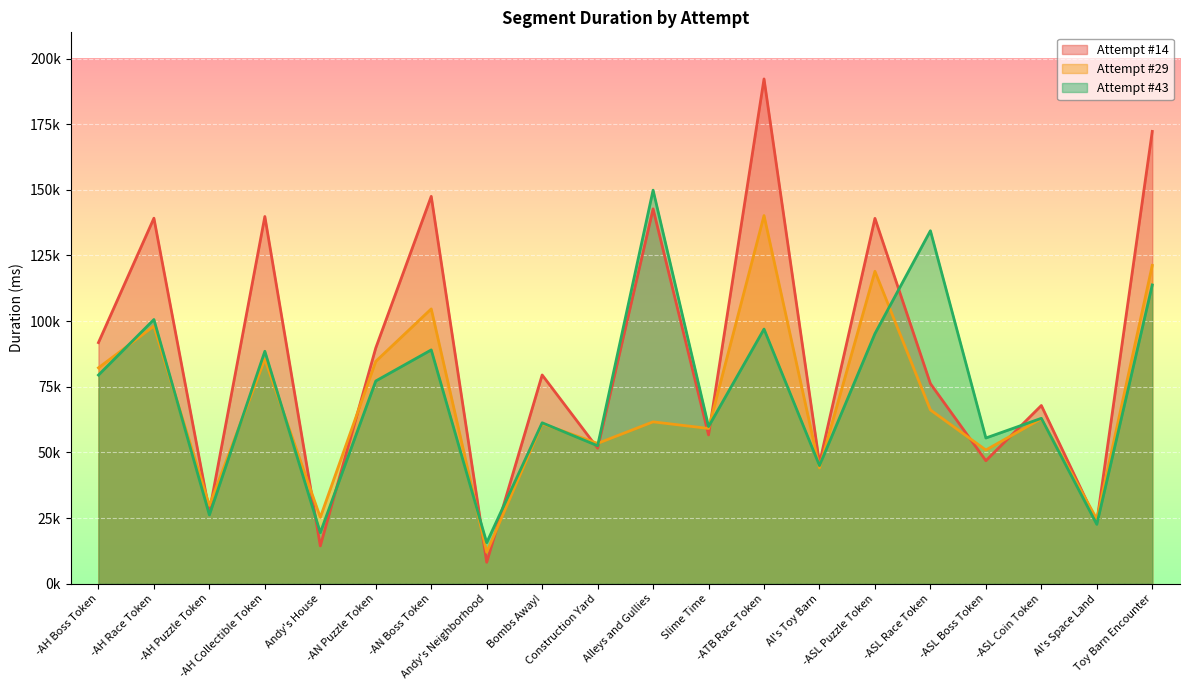

What is the sum of the Attempt #14 values at Slime Time and -AH Collectible Token?

196495